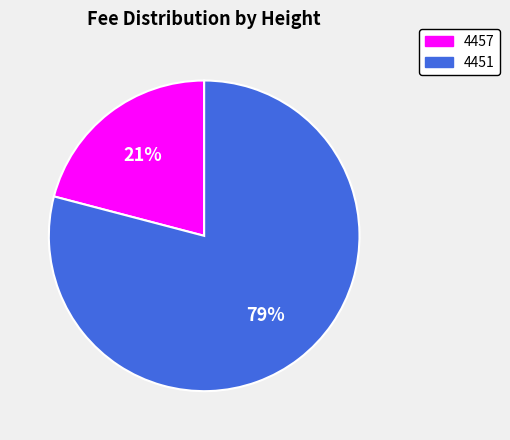

Approximately how many times larger is the value at 4451 compared to 4457?

3.8